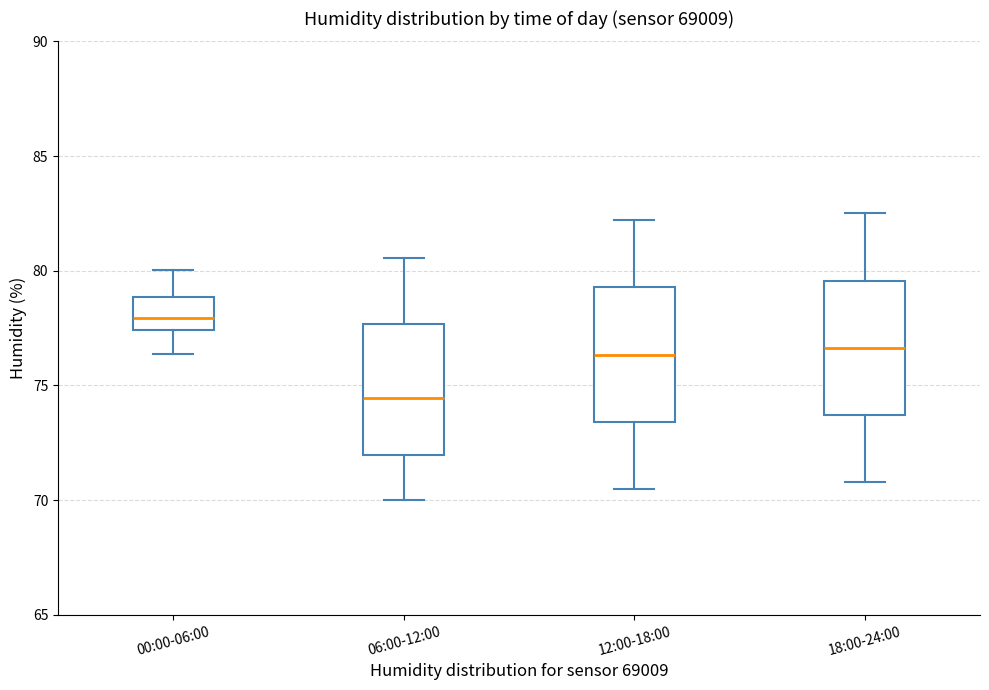

Reading left to right, transcribe this box plot: for each box, give where its median line is, the range the box spans, and where its two whiskers end, as read against the y-axis. The values are not printed on the chart, so give them approximately, as read against the axis.

00:00-06:00: median 78.0, box 77.5 to 79.0, whiskers 76.5 to 80.0
06:00-12:00: median 74.5, box 72.0 to 77.5, whiskers 70.0 to 80.5
12:00-18:00: median 76.5, box 73.5 to 79.5, whiskers 70.5 to 82.0
18:00-24:00: median 76.5, box 73.5 to 79.5, whiskers 71.0 to 82.5